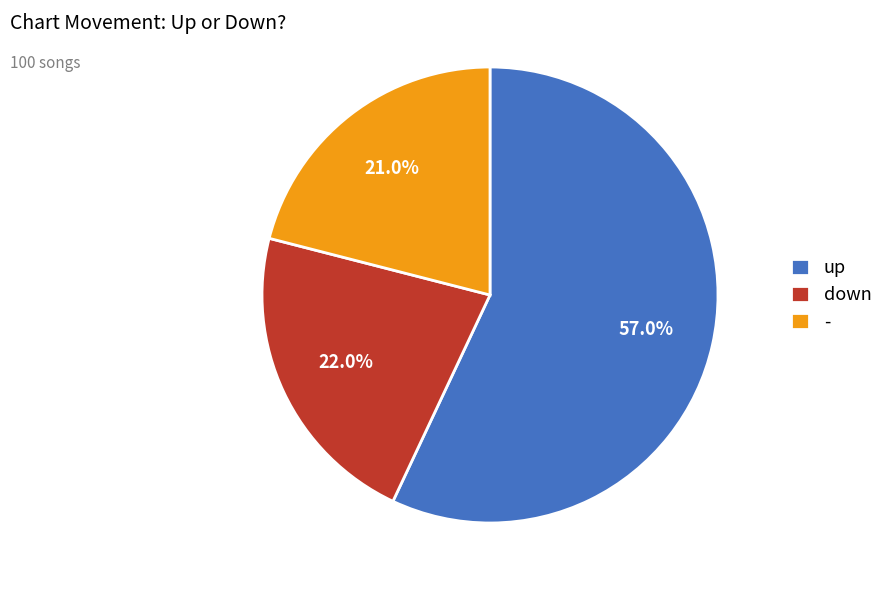

To the nearest percent, what is the average slice percentage?

33%